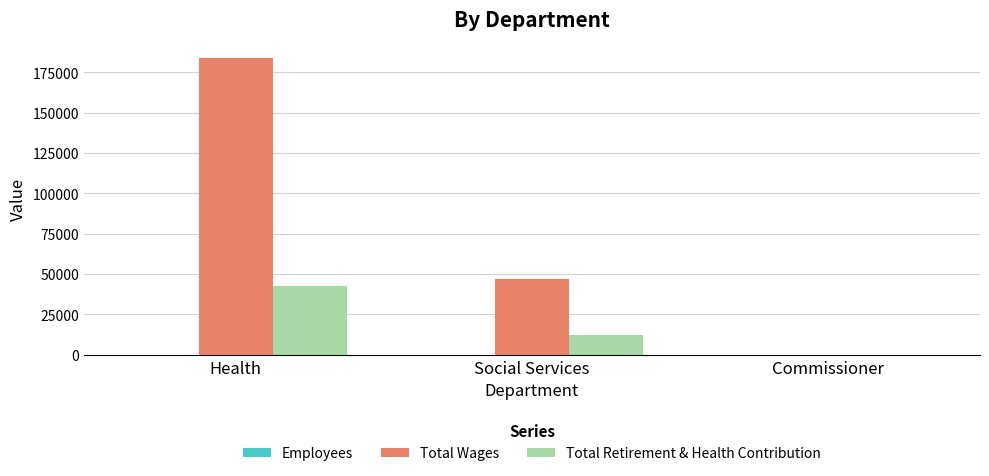

The value of Total Wages at Health is 184083. True or false?

True